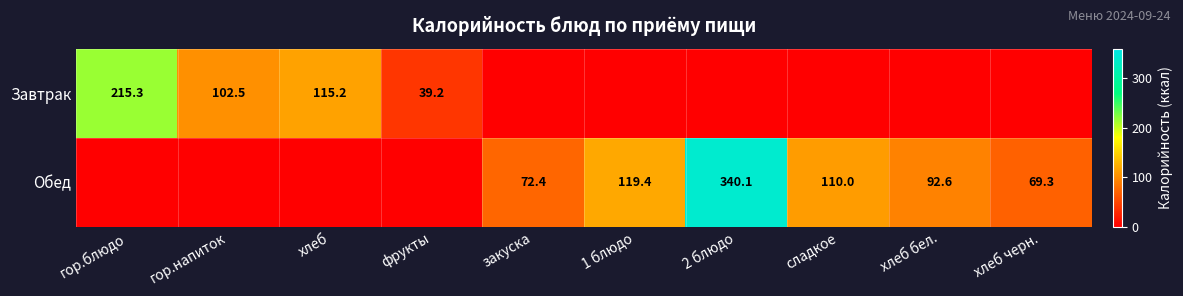

What is the sum of the Обед values at закуска and 1 блюдо?

191.8